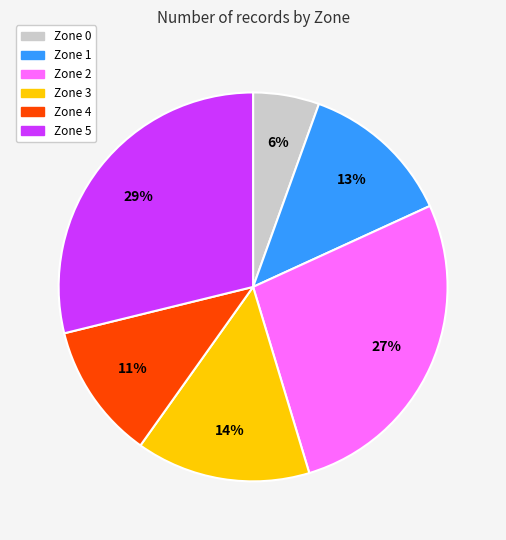

Does any single category account for the majority?

No